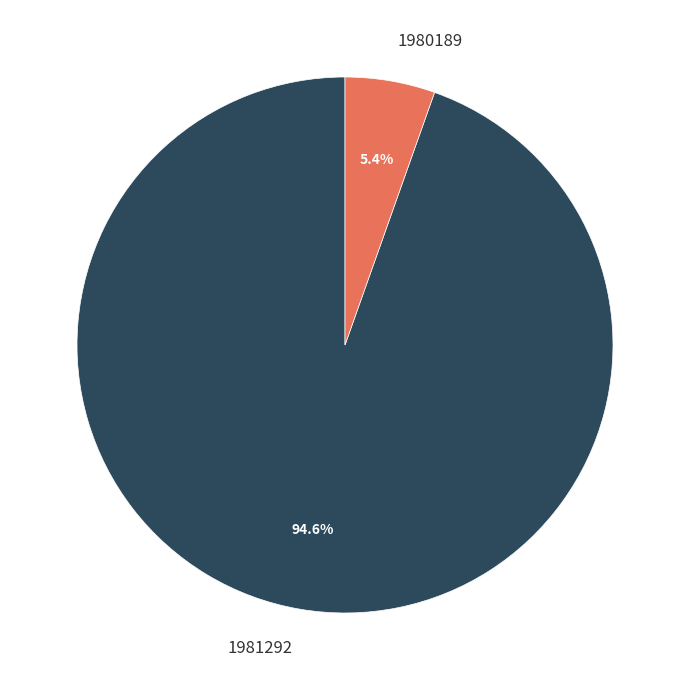

Is the sum of 1980189 and 1981292 greater than half?

Yes